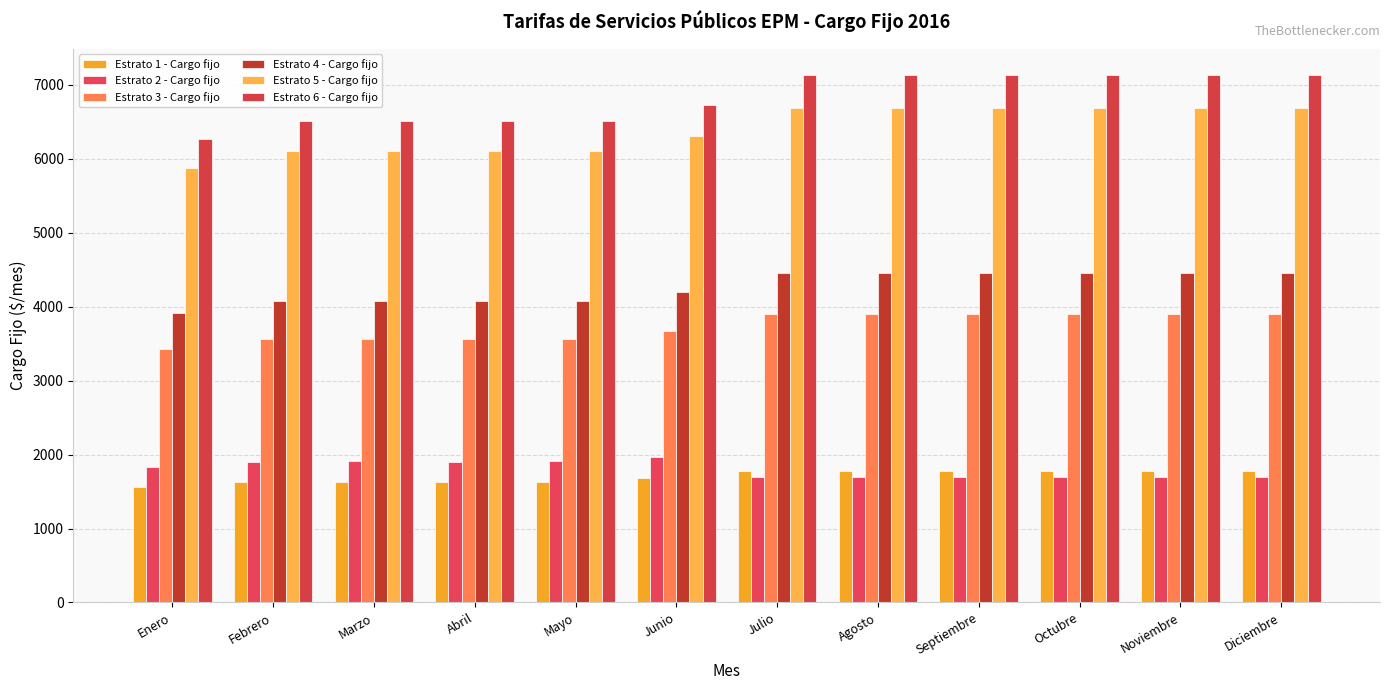

How many bars are there in total?

72